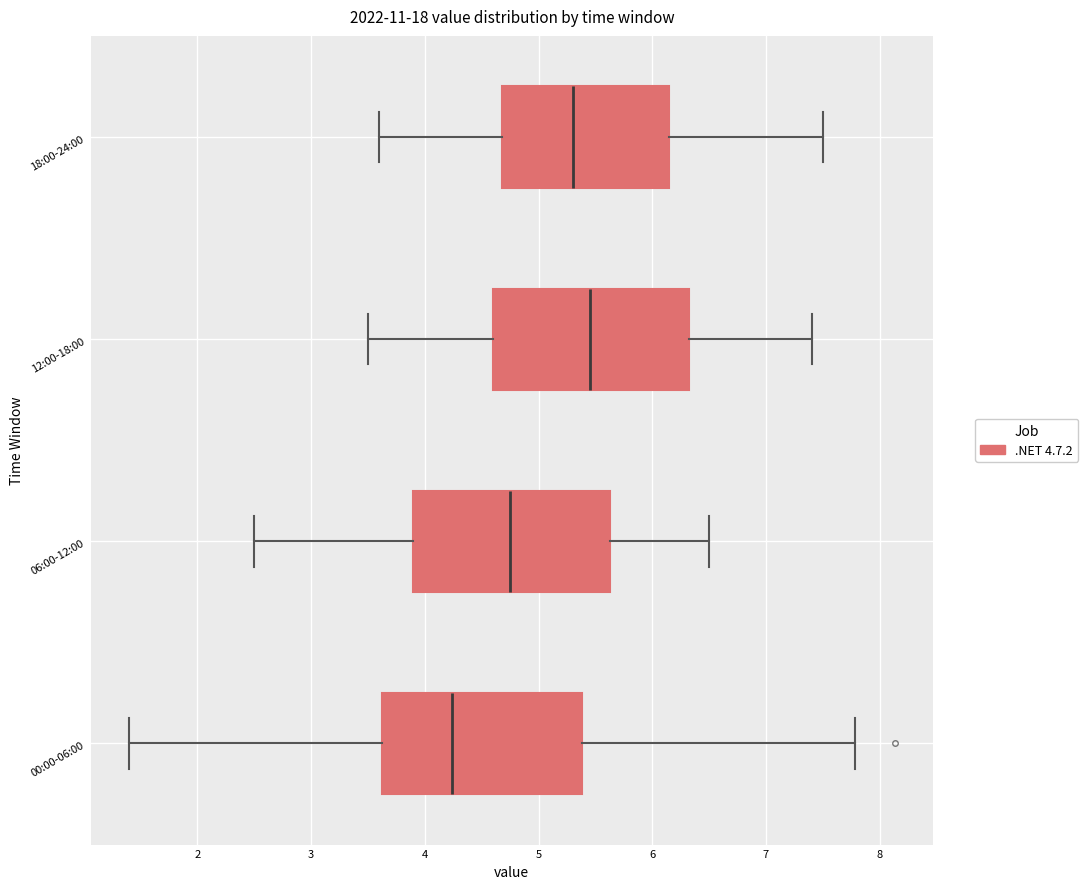

Which box has the furthest to the right median line?

12:00-18:00